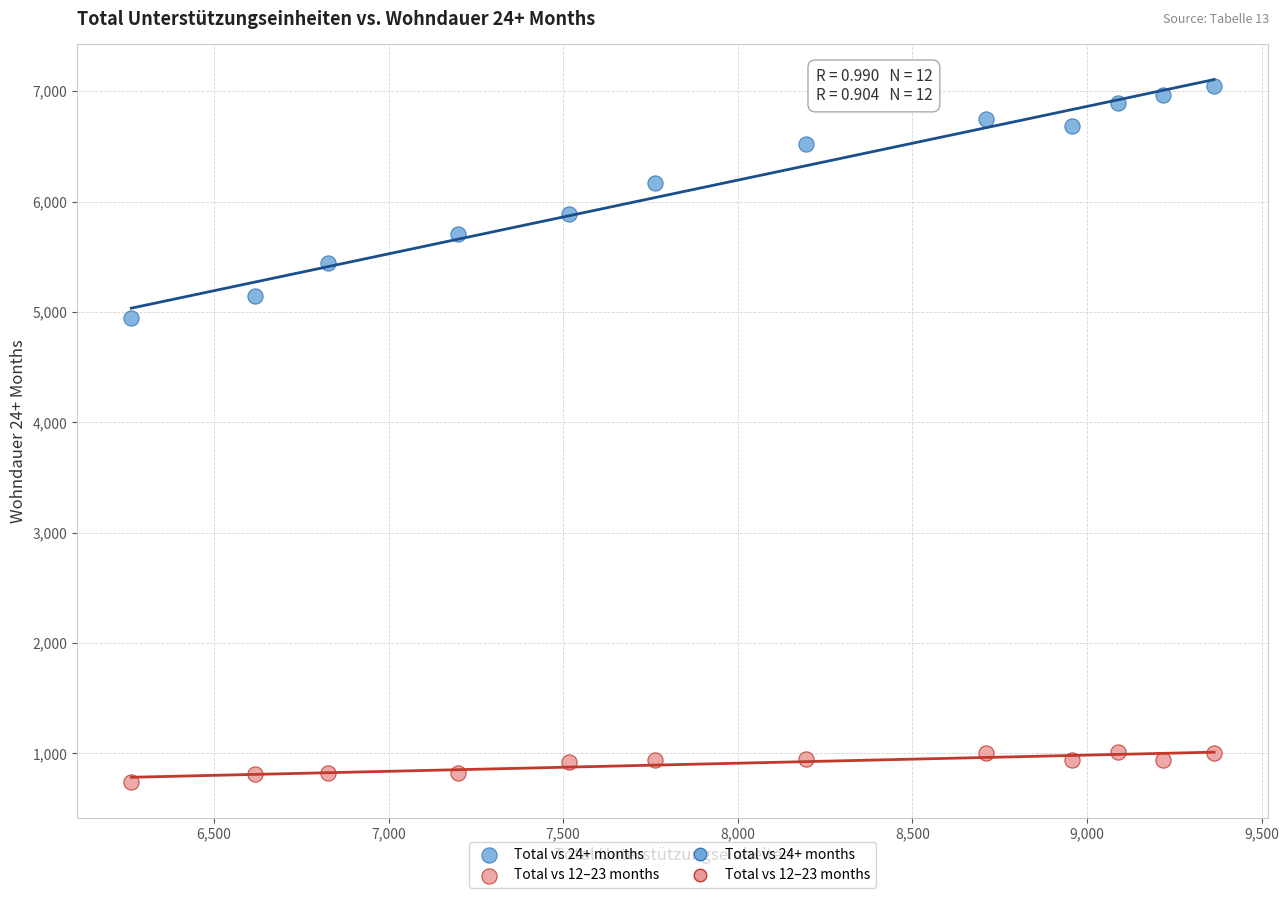

Across all series, what Y value is closest to 3891?

4941